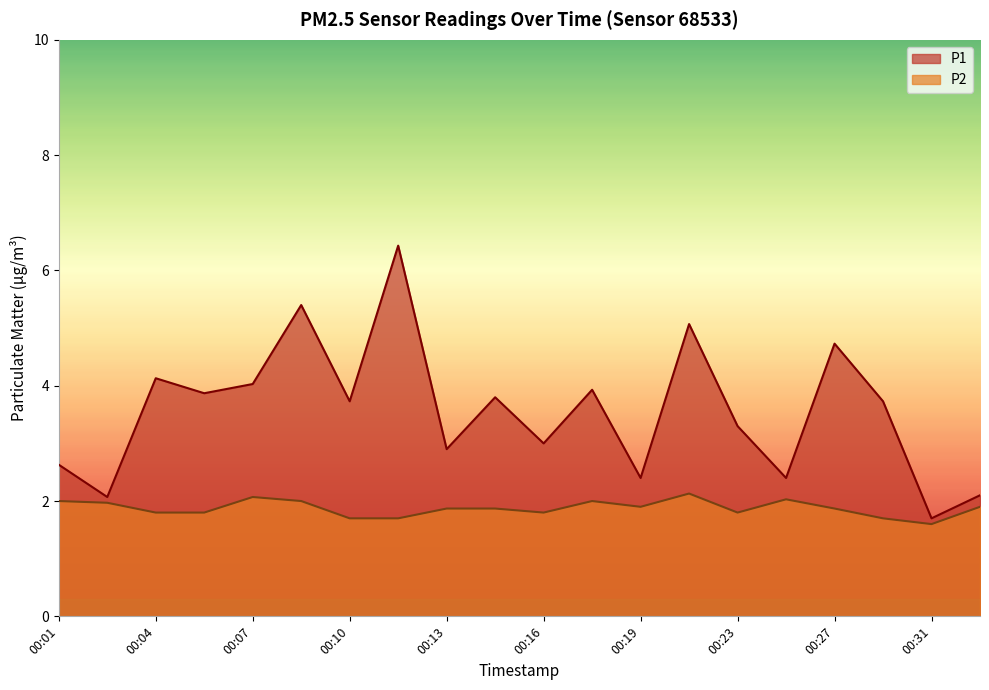

True or false: P1 and P2 intersect in this chart.

False